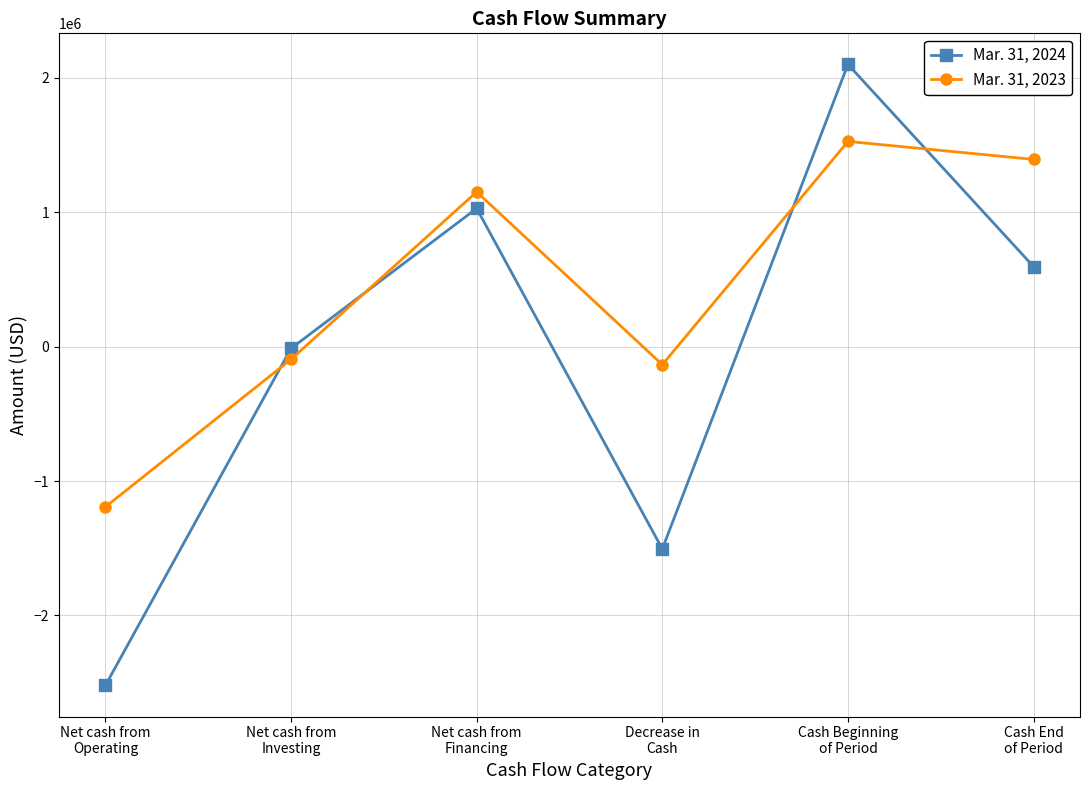

True or false: Mar. 31, 2024 has more than 0 points higher than both neighbors.

True